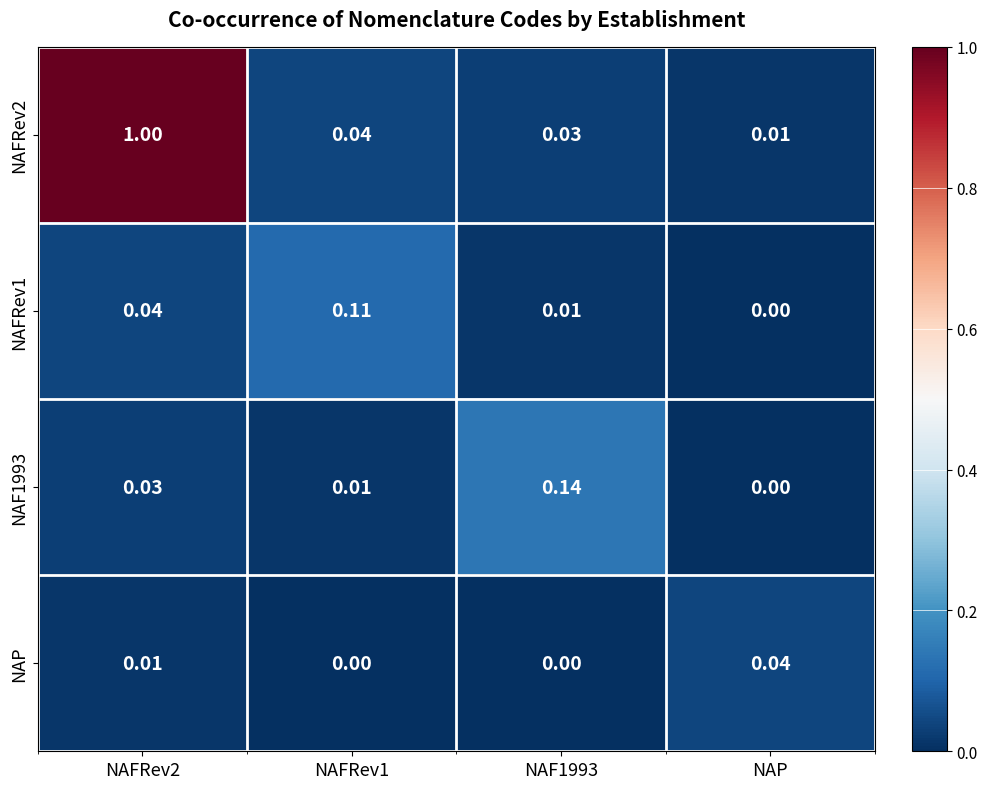

Where is NAFRev2 nearest to the value 0?

NAP